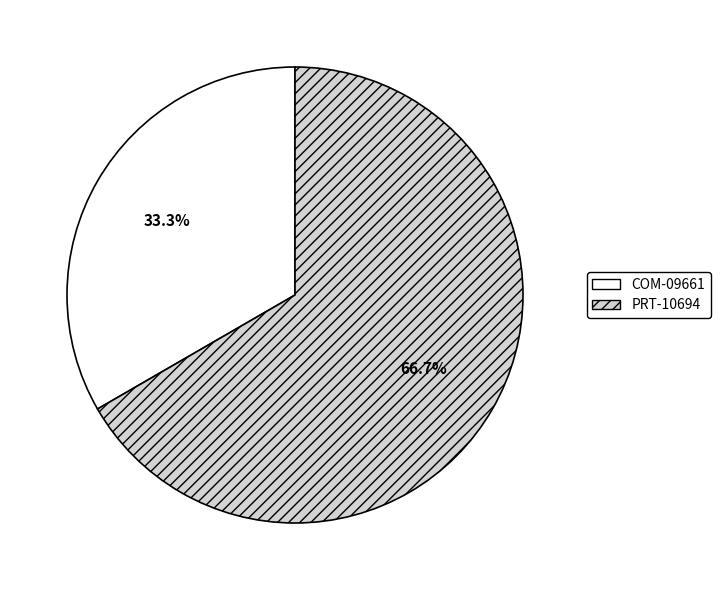

Combined, what portion of the pie is PRT-10694 and COM-09661?

100.0%